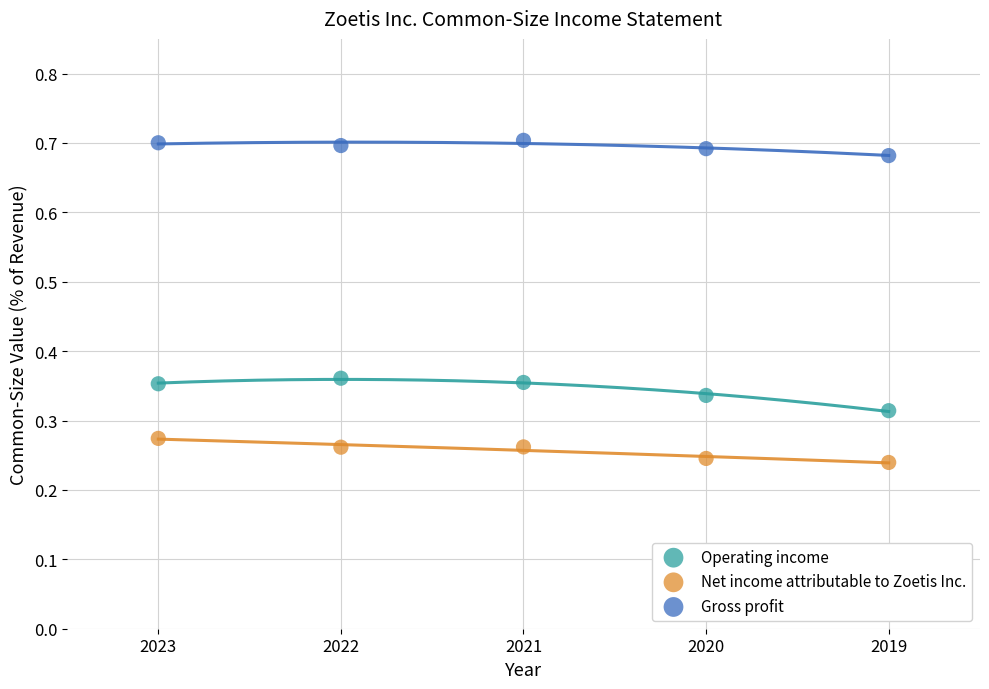

Which series contains the highest Y value?

Gross profit